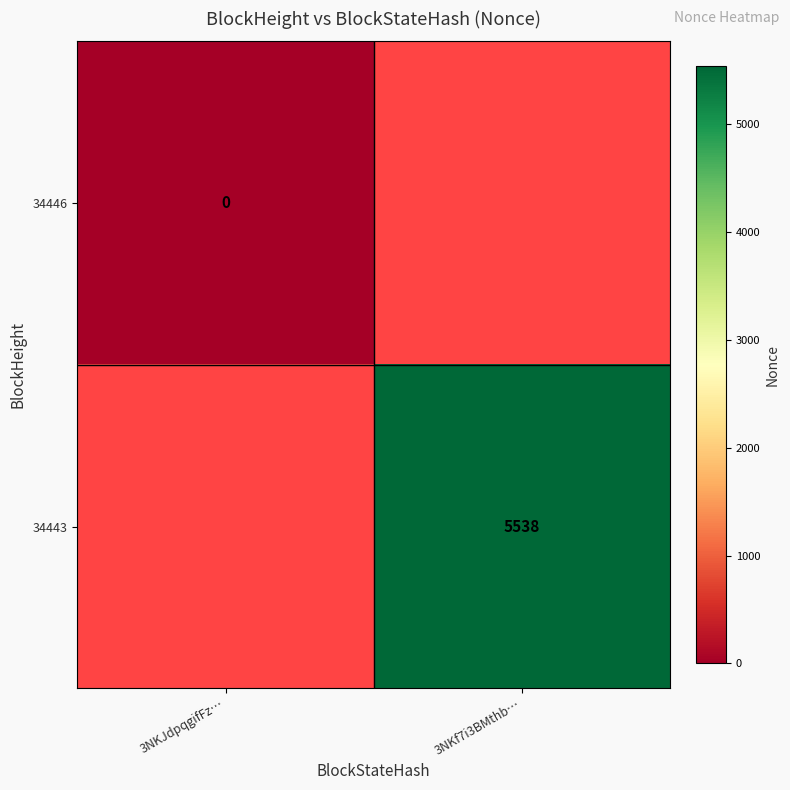

True or false: 34443 has a value of 5538 at 3NKf7i3BMthb….

True